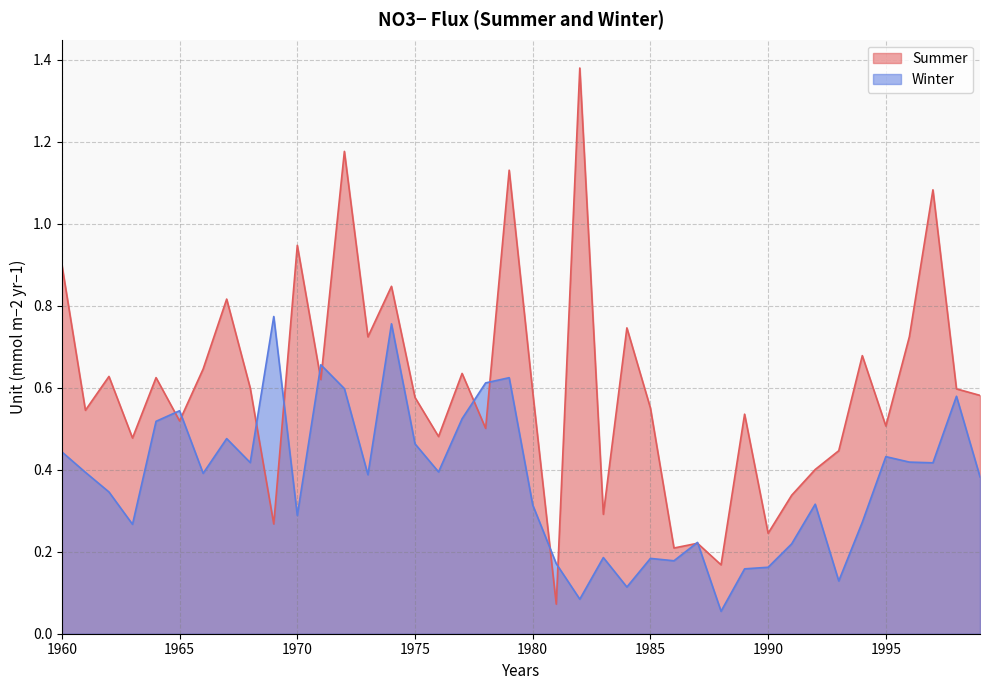

Does the chart display data point markers on the line(s)?

No